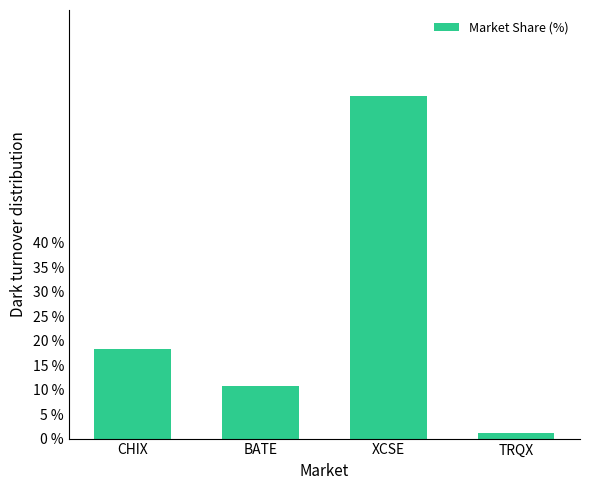

The value at CHIX is 4.9. True or false?

False